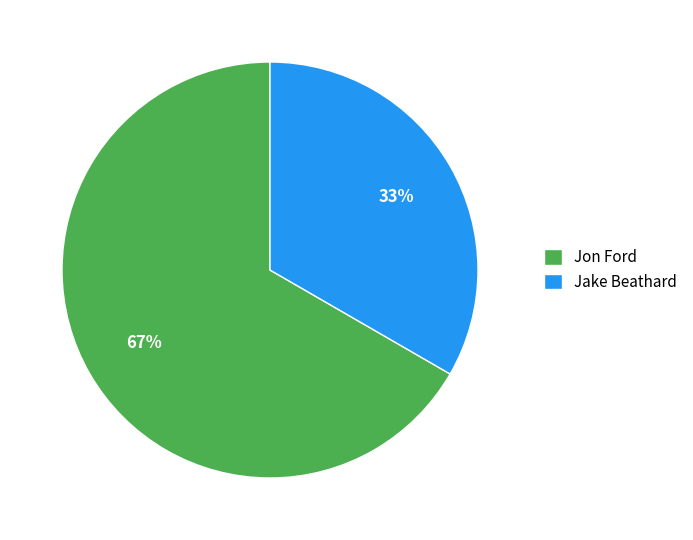

Is Jon Ford the majority of the pie?

Yes